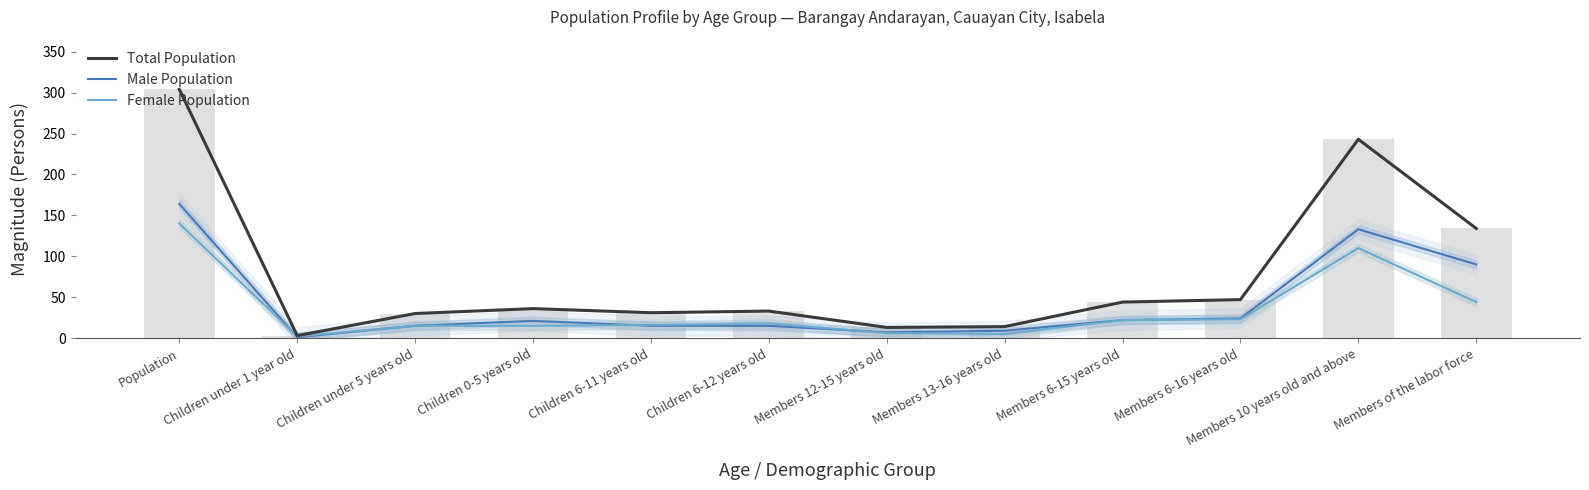

The Total Population series shows 13 at Members 12-15 years old. True or false?

True